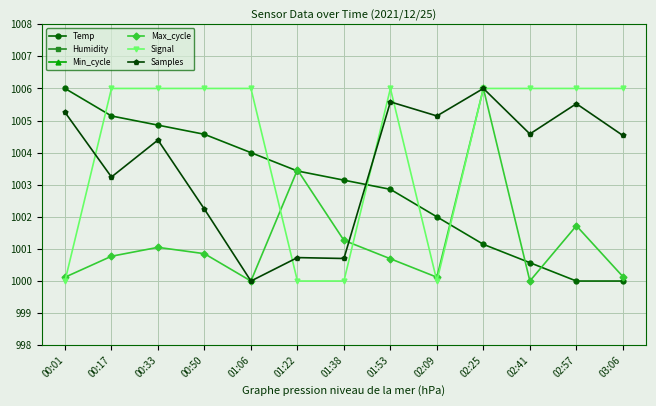

Where is Humidity nearest to the value 0?

00:01